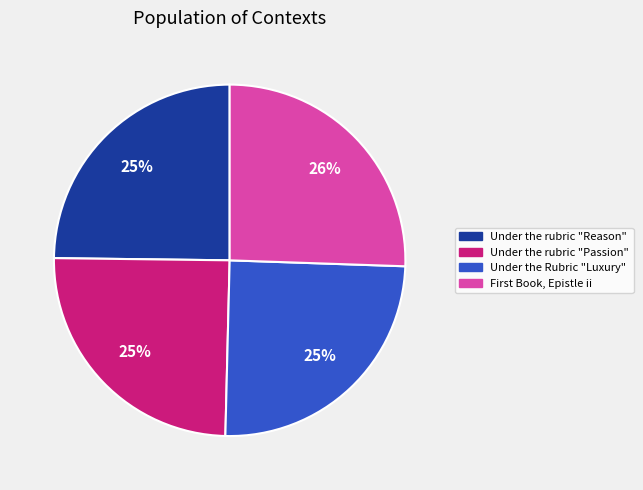

What percentage is the Under the rubric "Reason" slice, to the nearest percent?

25%